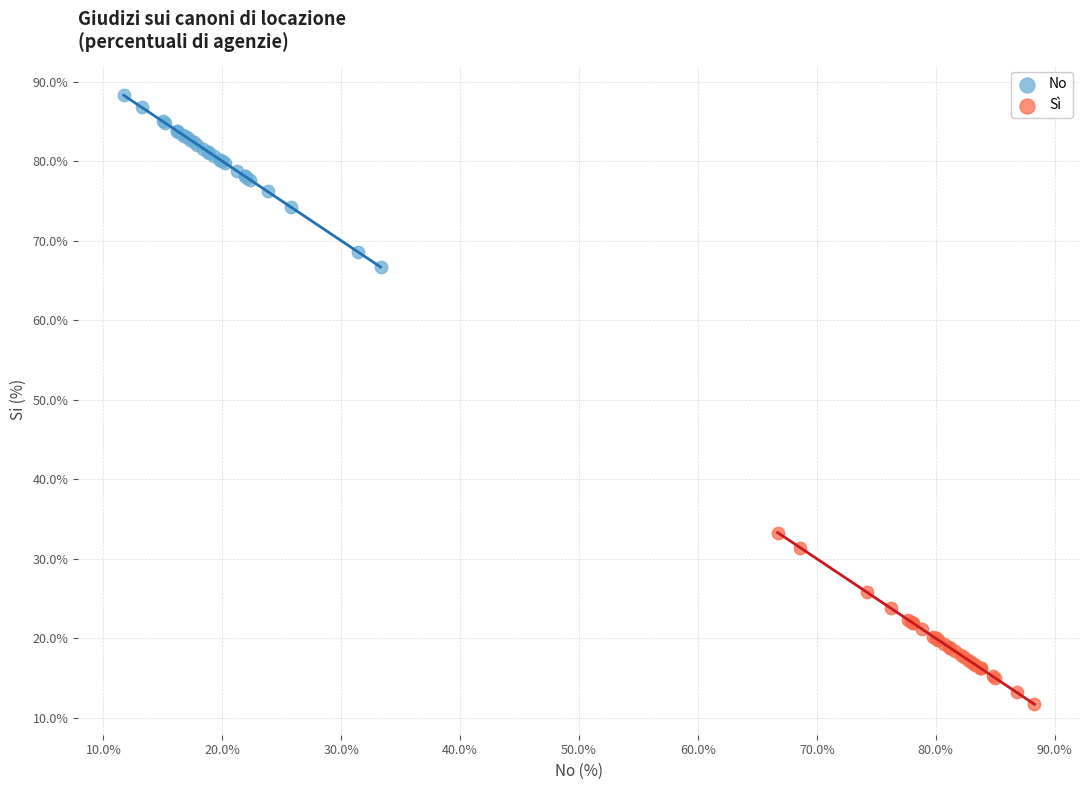

Which series reaches the maximum Y coordinate?

No